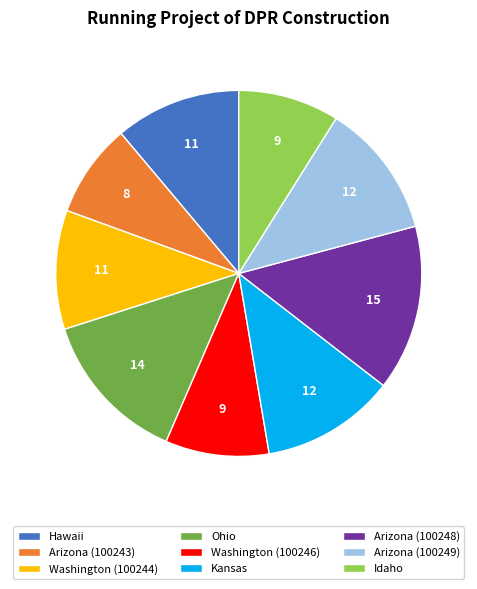

Which category has the smallest portion of the pie?

Arizona (100243)